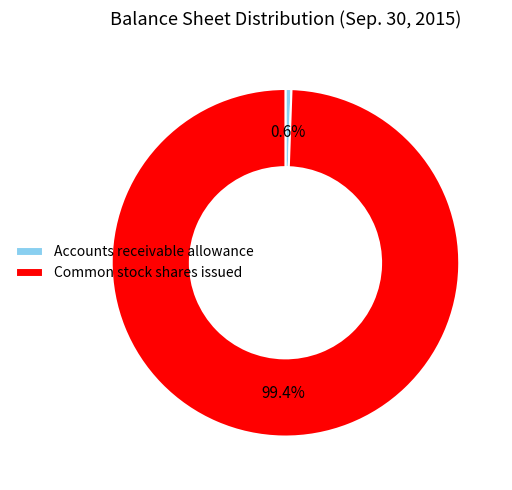

The Common stock shares issued slice represents 99% of the pie. True or false?

True